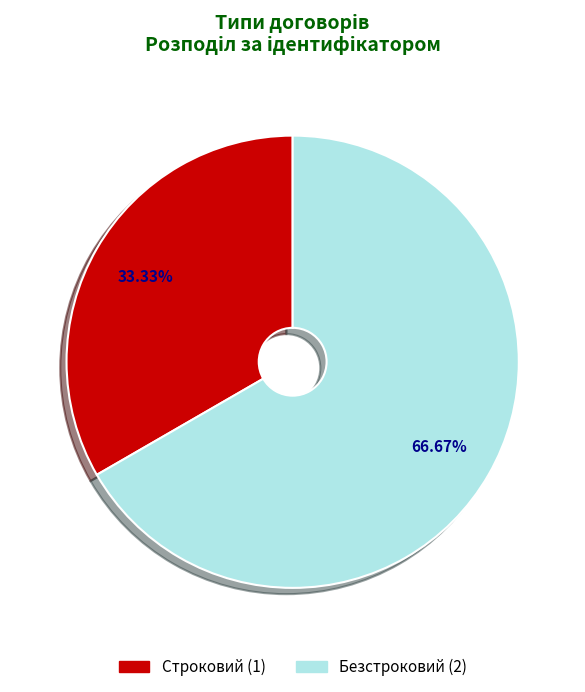

What is the largest slice in the pie chart?

Безстроковий